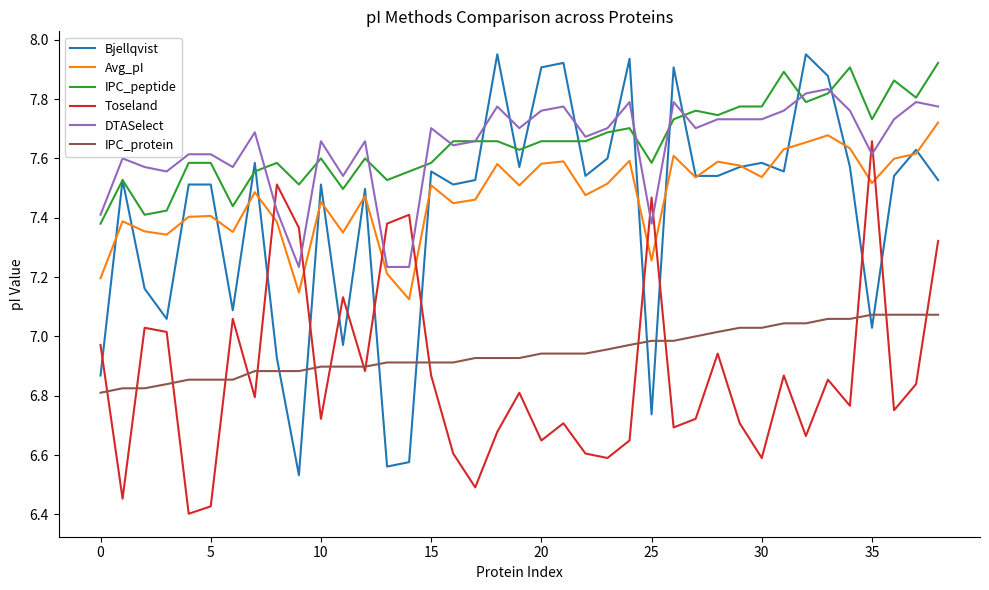

Which series has the widest spread of values?

Bjellqvist